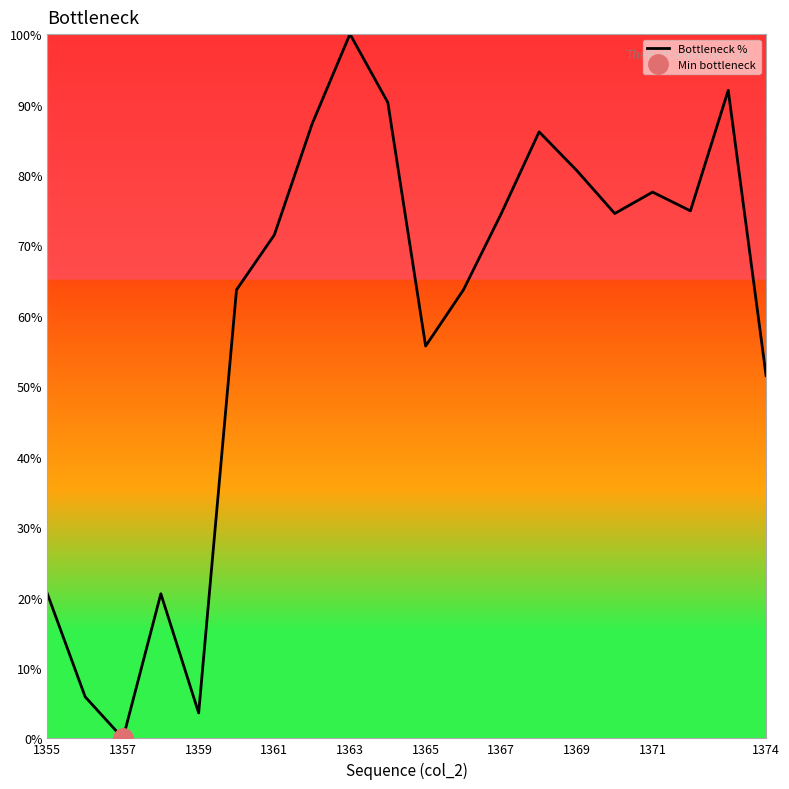

At which label is Bottleneck % closest to 50?

1374